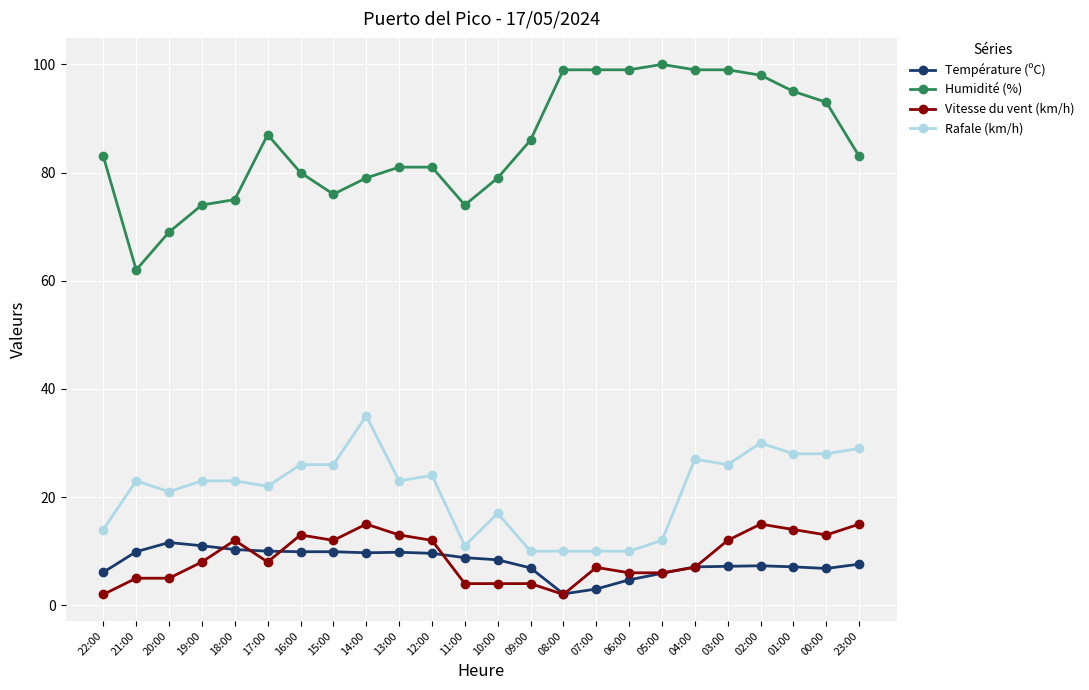

Which series has the widest spread of values?

Humidité (%)